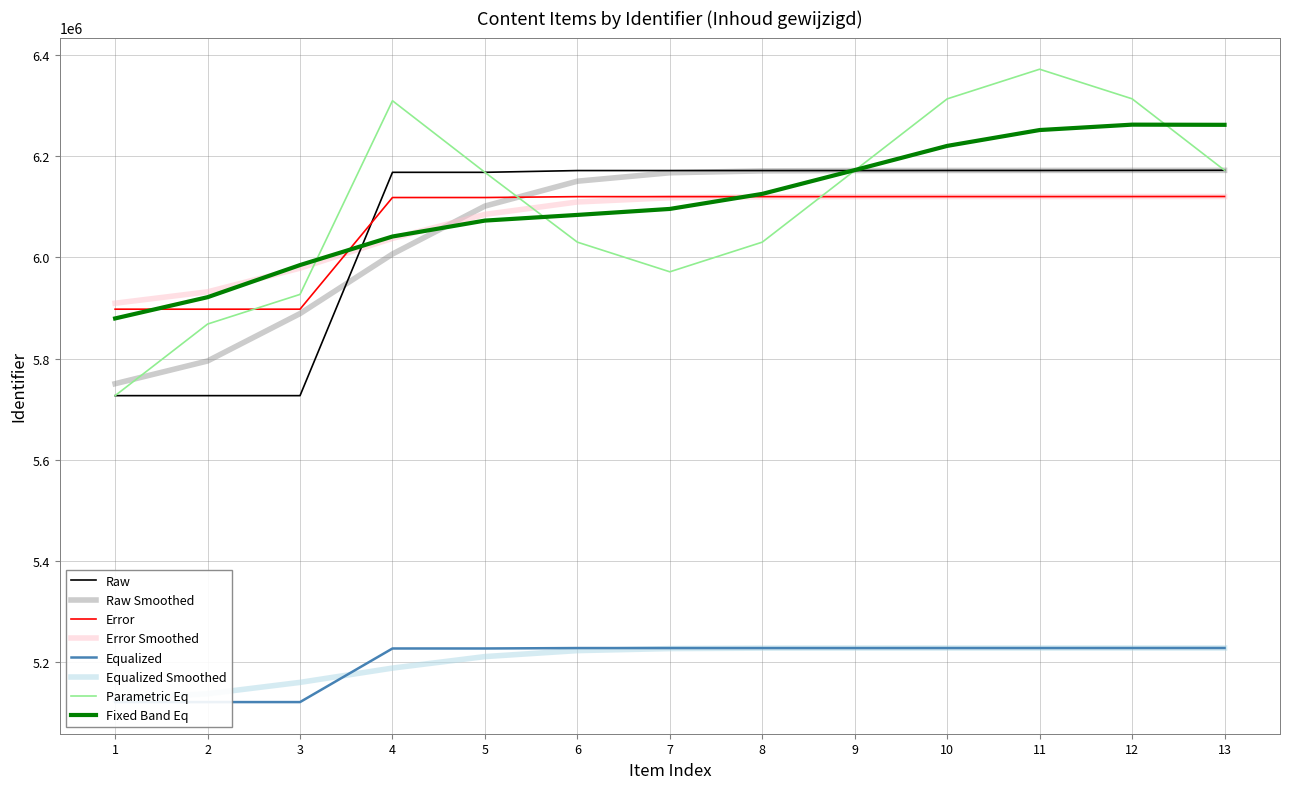

How many lines are shown in the chart?

1